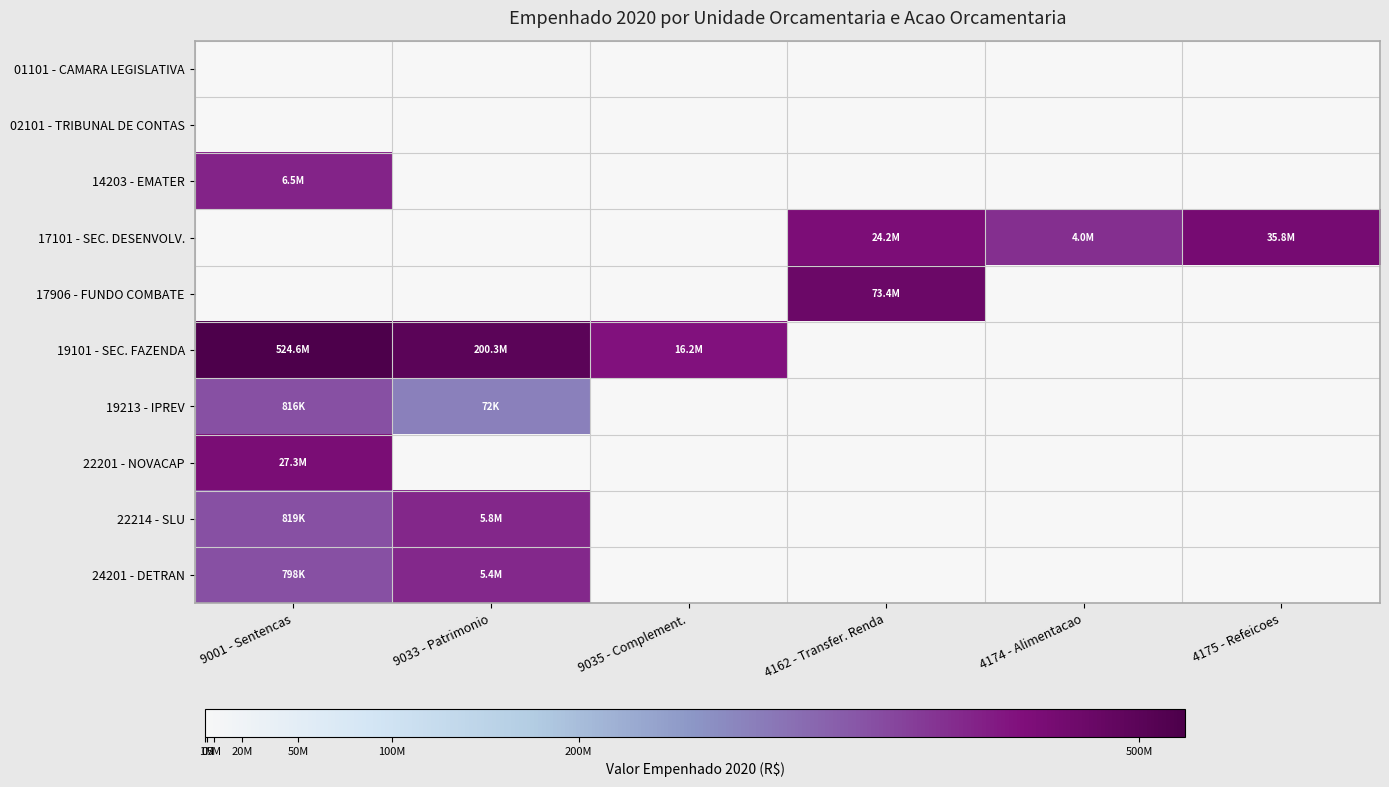

How many categories are shown in the chart?

6